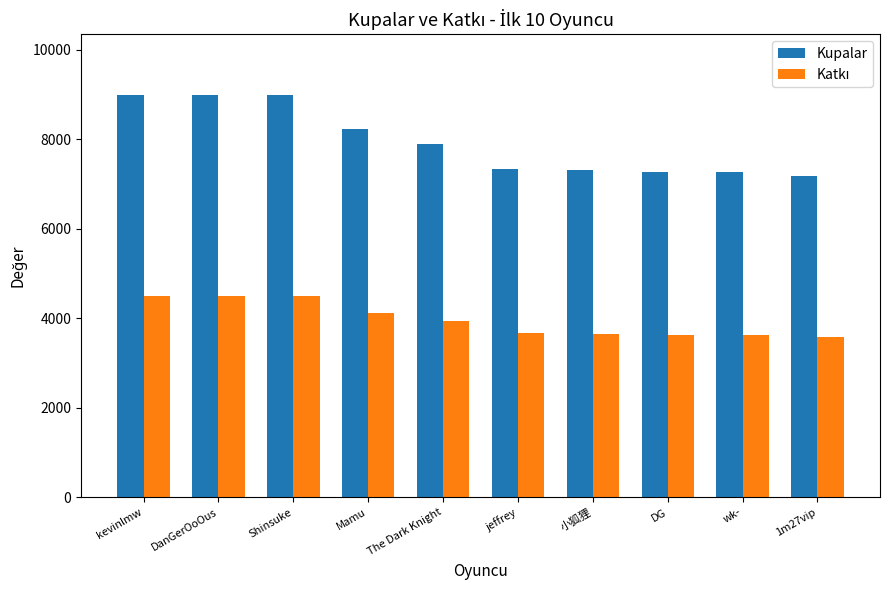

What is the average value of the Kupalar series?

7949